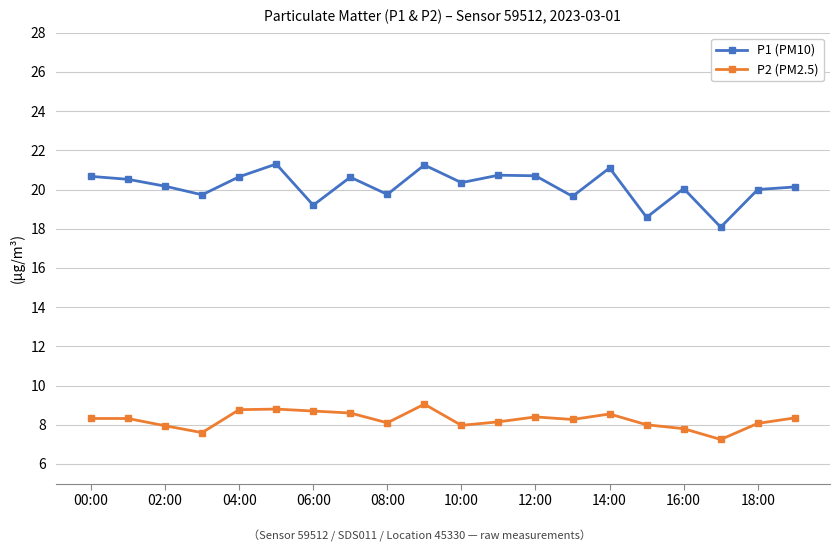

True or false: P2 (PM2.5) and P1 (PM10) cross at least once.

False